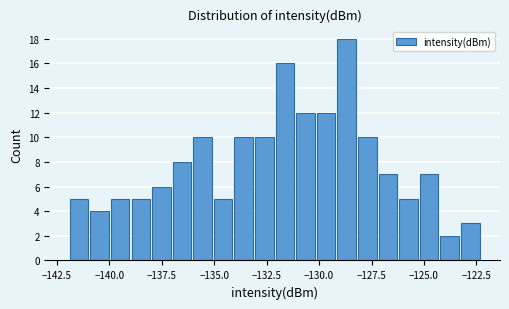

Read against the x-axis, roughly where is the centre of the tallest bar?

-128.5